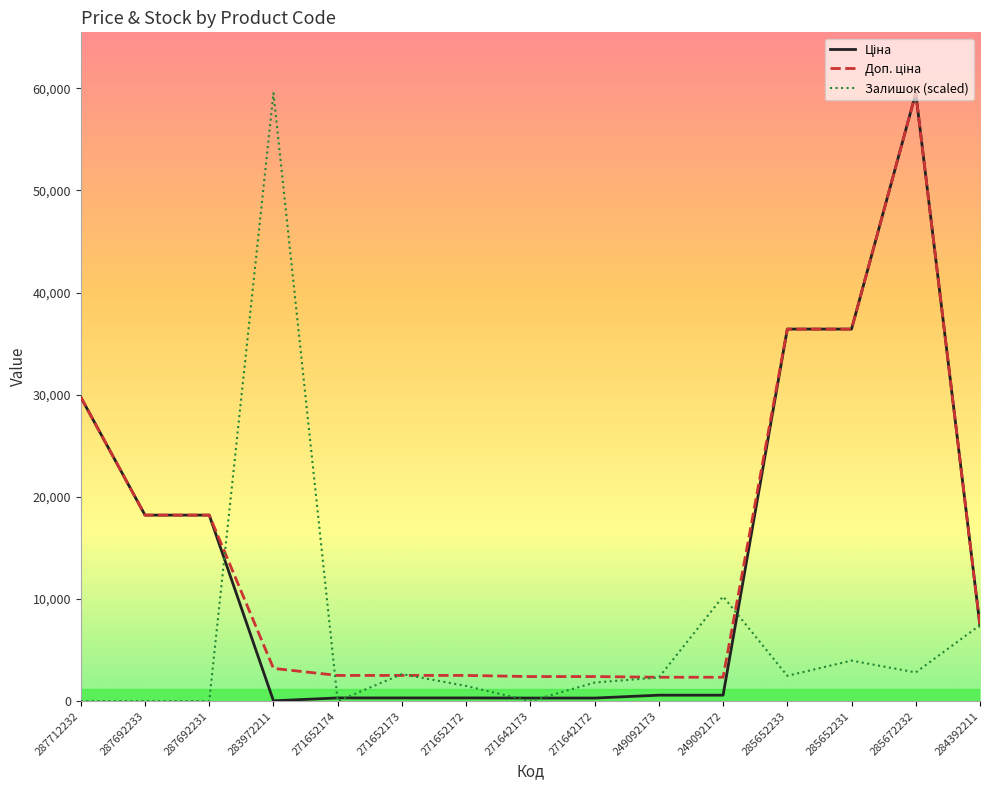

True or false: Залишок (scaled) has a value of 2480.1 at 285652233.

True